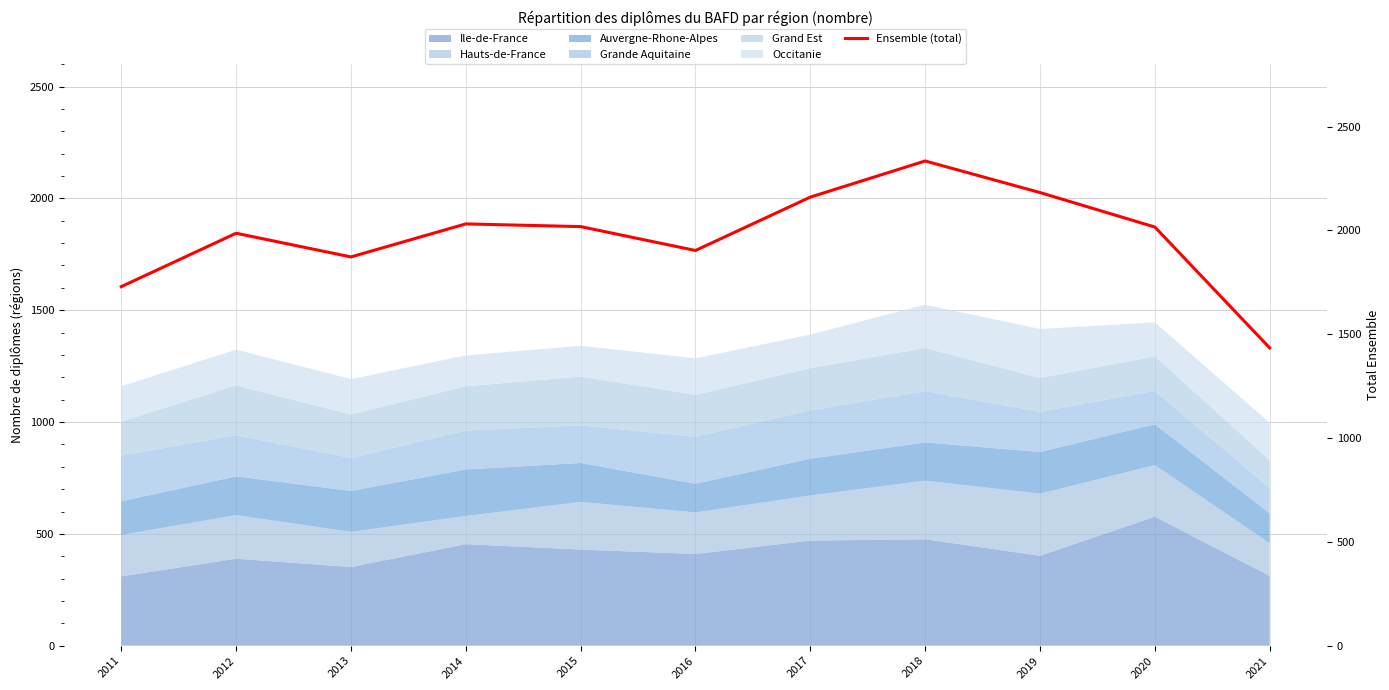

How many data points are less than 2016?

5